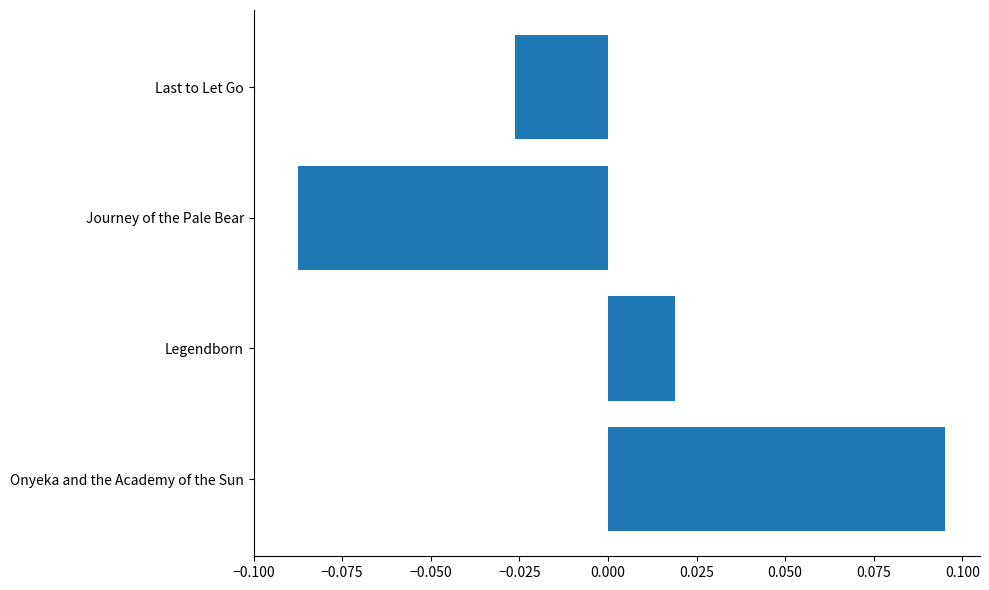

How many bars are there in total?

4